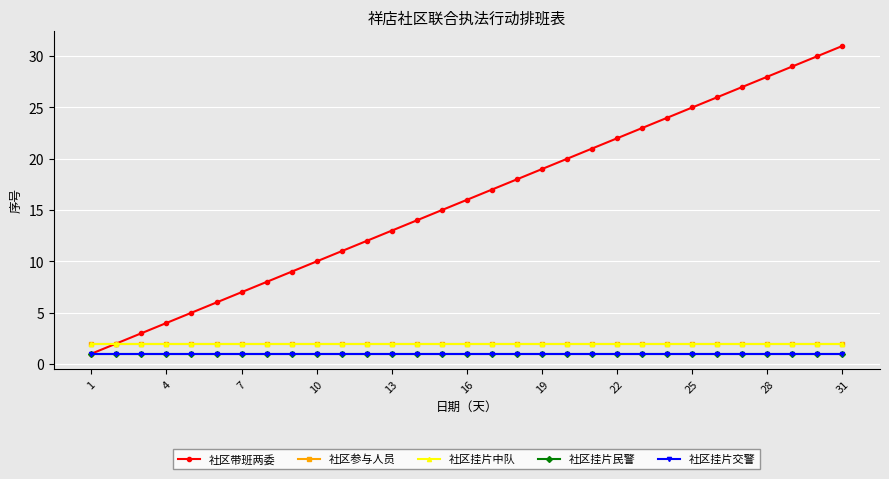

Is this an area chart (filled region under the line)?

No